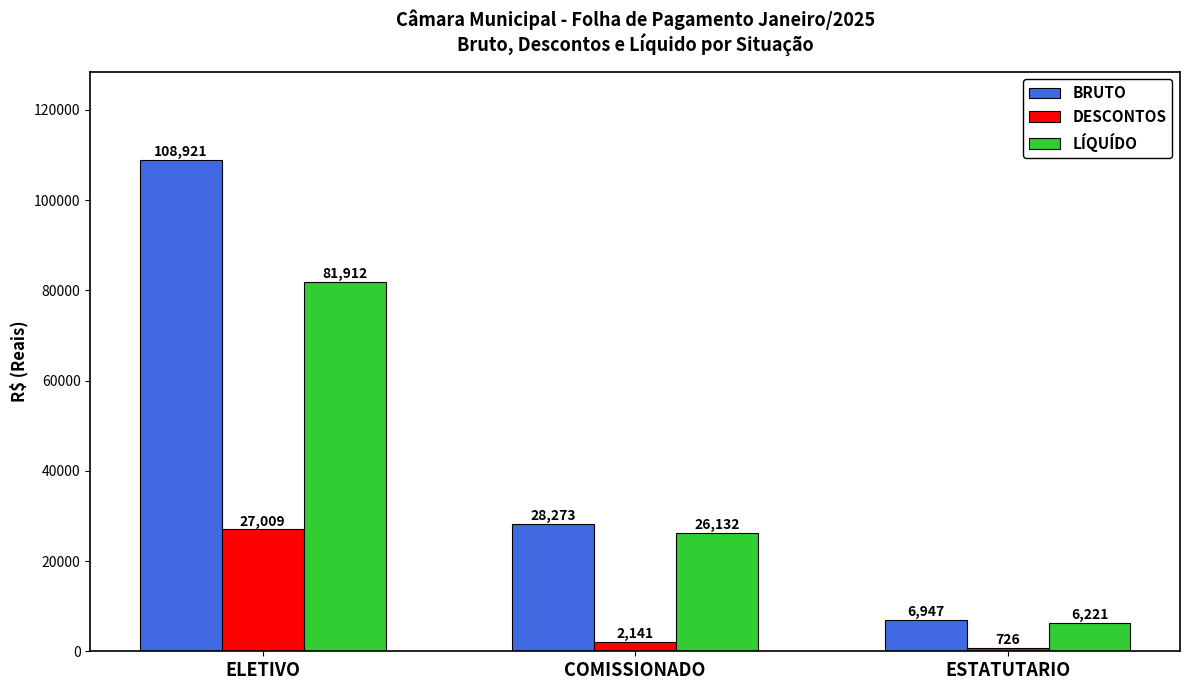

Rank the series by their average value, from lowest to highest.

DESCONTOS, LÍQUÍDO, BRUTO